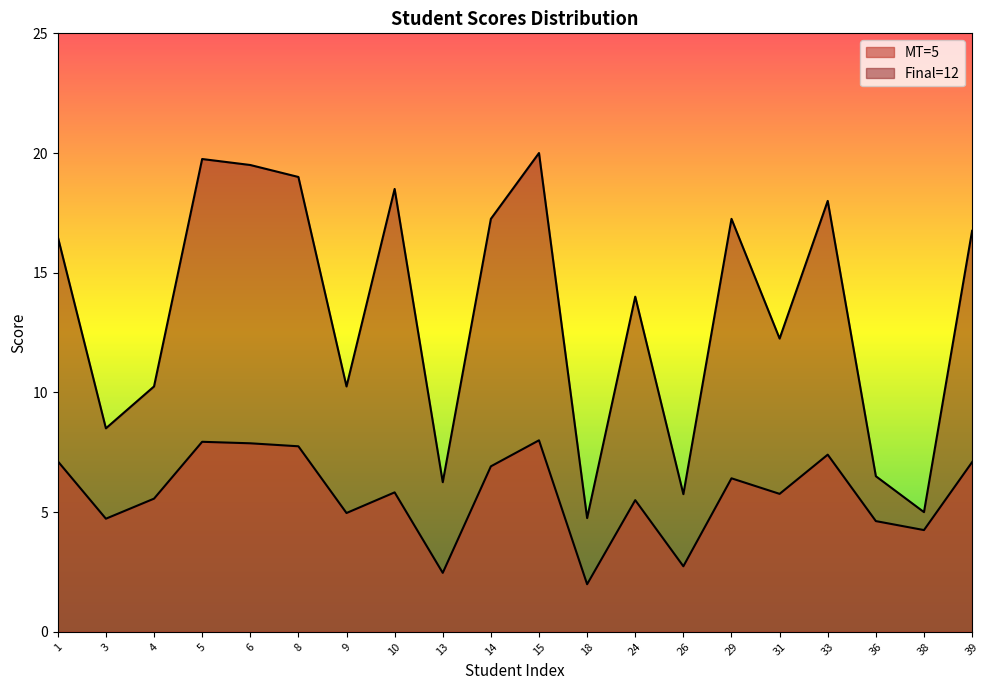

What is the average value of the MT=5 series?

5.7